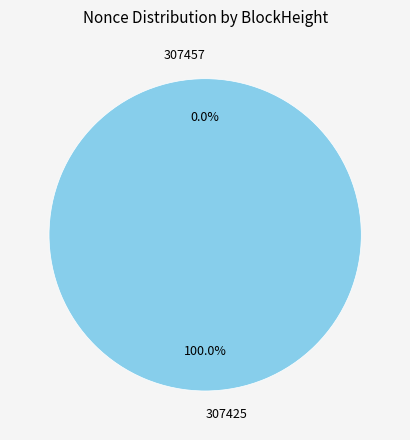

What is the smallest slice in the pie chart?

307457